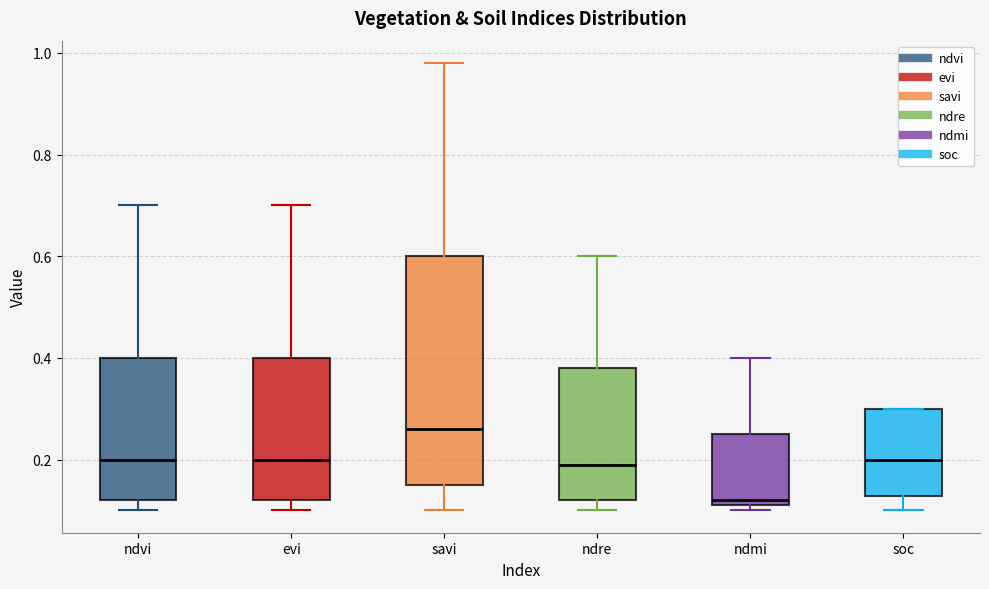

Reading left to right, transcribe this box plot: for each box, give where its median line is, the range the box spans, and where its two whiskers end, as read against the y-axis. The values are not printed on the chart, so give them approximately, as read against the axis.

ndvi: median 0.20, box 0.12 to 0.40, whiskers 0.10 to 0.70
evi: median 0.20, box 0.12 to 0.40, whiskers 0.10 to 0.70
savi: median 0.26, box 0.16 to 0.60, whiskers 0.10 to 0.98
ndre: median 0.20, box 0.12 to 0.38, whiskers 0.10 to 0.60
ndmi: median 0.12 (just above the box's lower edge), box 0.12 to 0.26, whiskers 0.10 to 0.40
soc: median 0.20, box 0.12 to 0.30, whiskers 0.10 to 0.30